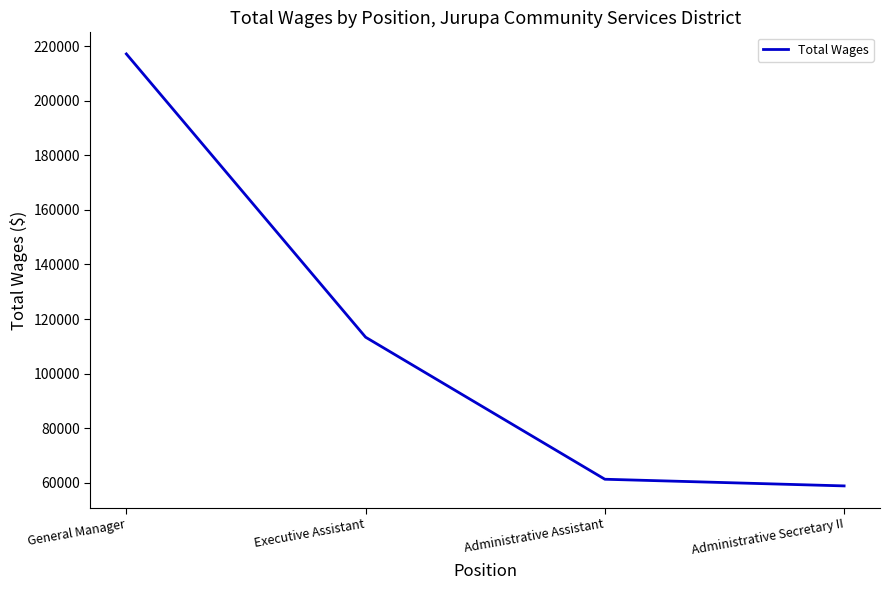

Does the chart have visible grid lines?

No